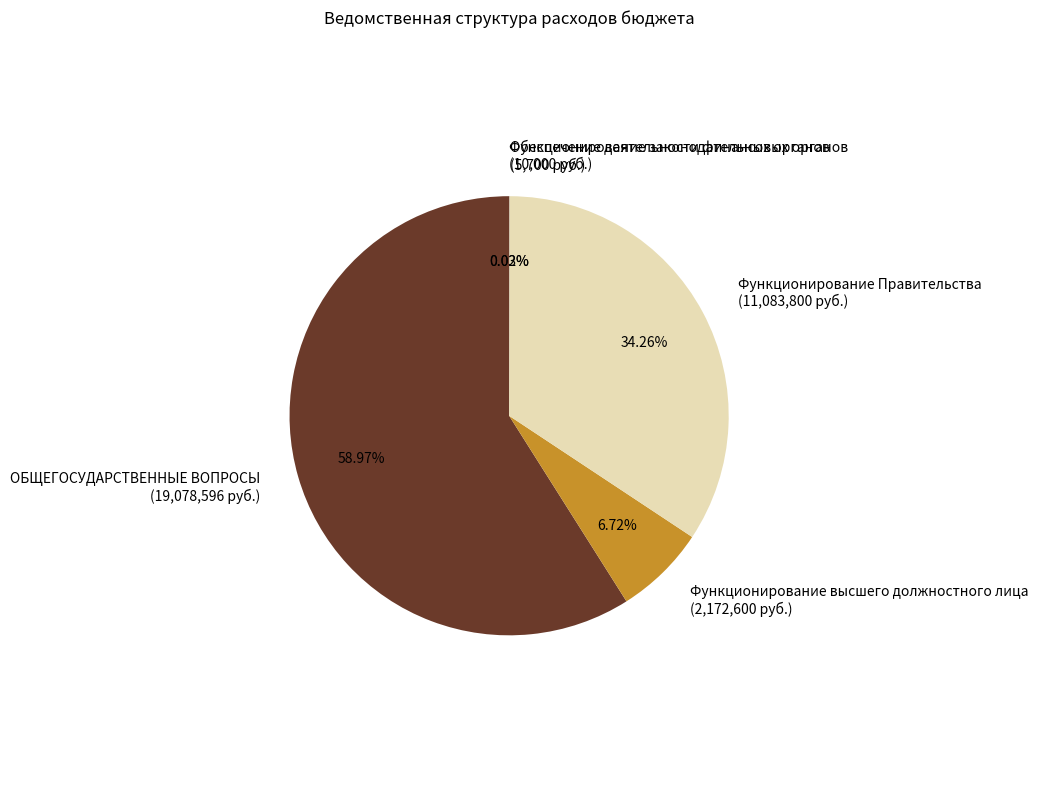

To the nearest percent, what is the difference between the largest and smallest slice percentages?

59%